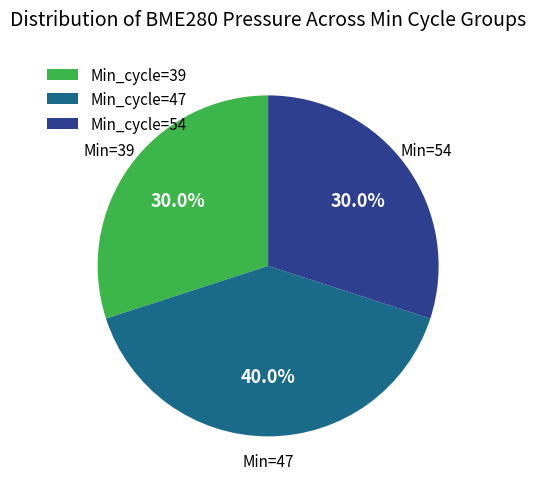

How many segments does this pie chart have?

3